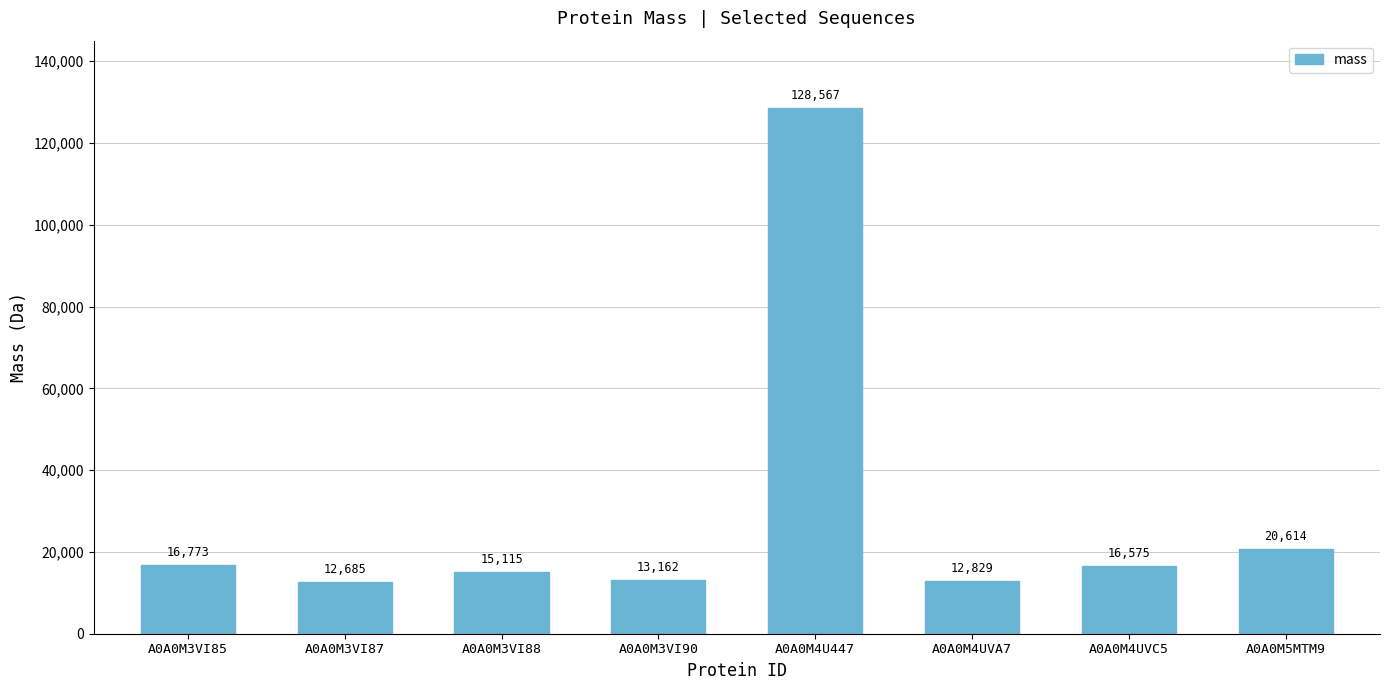

Is it true that the value at A0A0M4UVA7 is 20410.7?

False